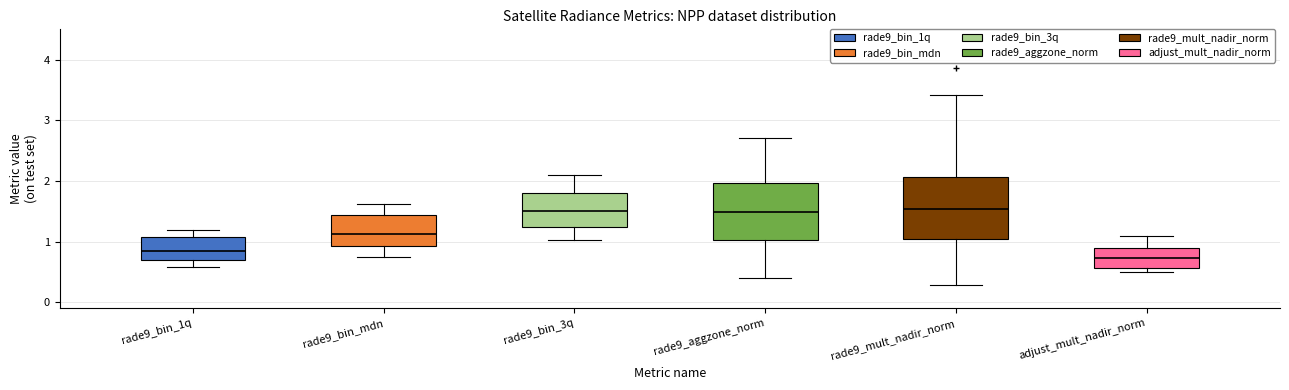

Reading left to right, read every box against the y-axis: the position of its median line, the range the box covers, and the ends of its whiskers. The values are not printed on the chart, so give them approximately, as read against the axis.

rade9_bin_1q: median 0.8, box 0.7 to 1.1, whiskers 0.6 to 1.2
rade9_bin_mdn: median 1.1, box 0.9 to 1.4, whiskers 0.7 to 1.6
rade9_bin_3q: median 1.5, box 1.2 to 1.8, whiskers 1.0 to 2.1
rade9_aggzone_norm: median 1.5, box 1.0 to 2.0, whiskers 0.4 to 2.7
rade9_mult_nadir_norm: median 1.5, box 1.0 to 2.1, whiskers 0.3 to 3.4
adjust_mult_nadir_norm: median 0.7, box 0.6 to 0.9, whiskers 0.5 to 1.1